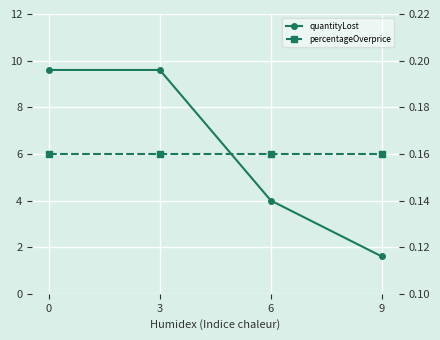

Count the number of data series in this chart.

2